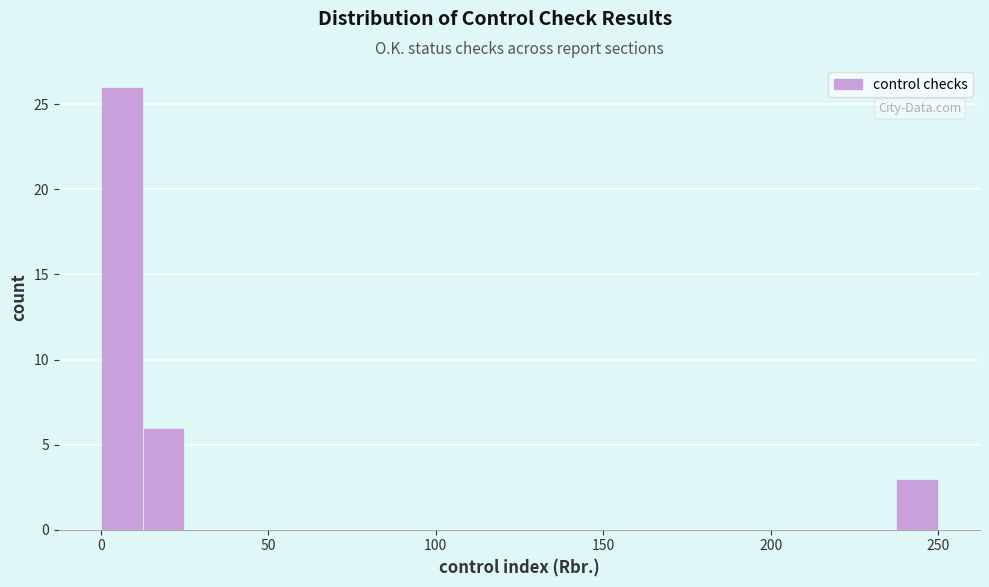

Around what value on the x-axis is the tallest bar? Give the approximate position of its centre, as read against the axis.

5